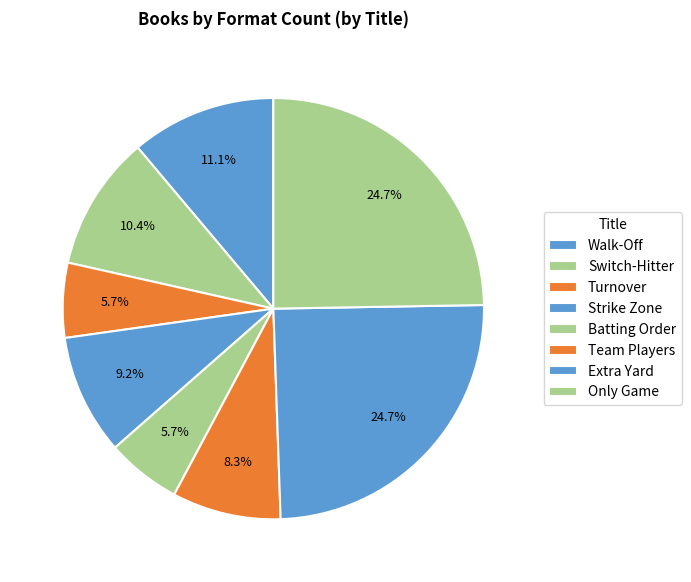

To the nearest percent, what is the combined percentage of Team Players and Extra Yard?

33%